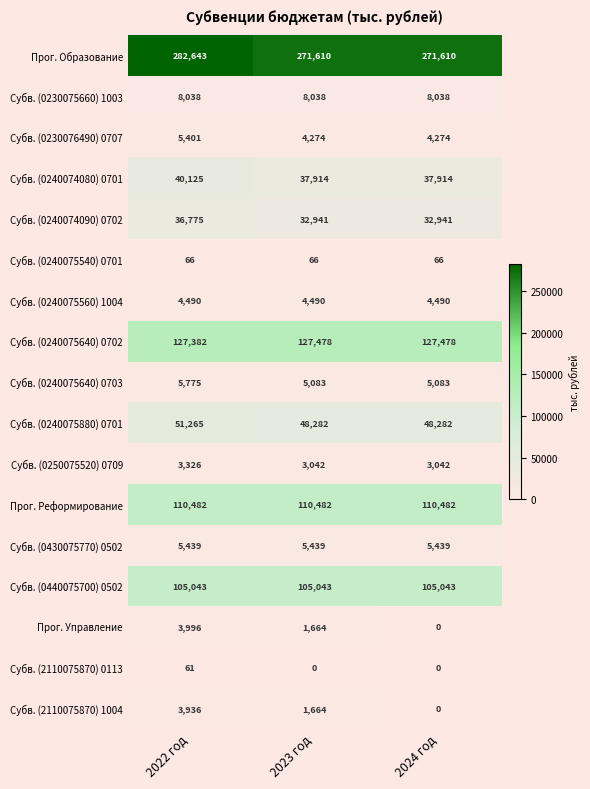

At how many categories does at least one series exceed 114316?

3